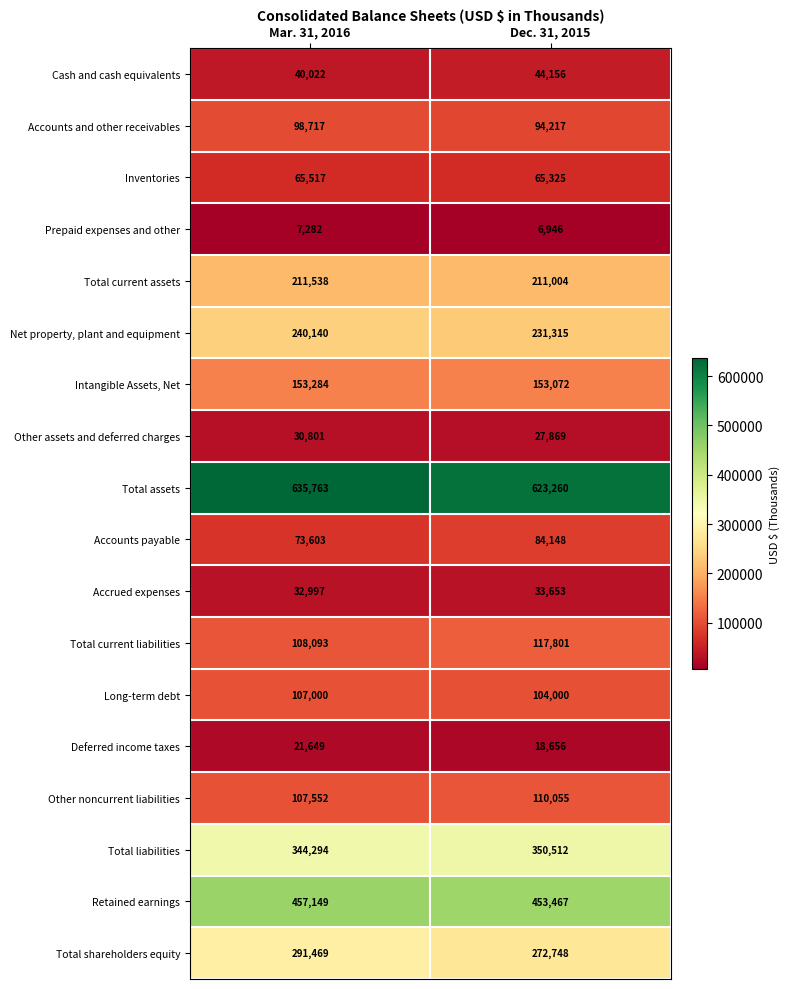

At which label is Other noncurrent liabilities closest to 108803?

Mar. 31, 2016